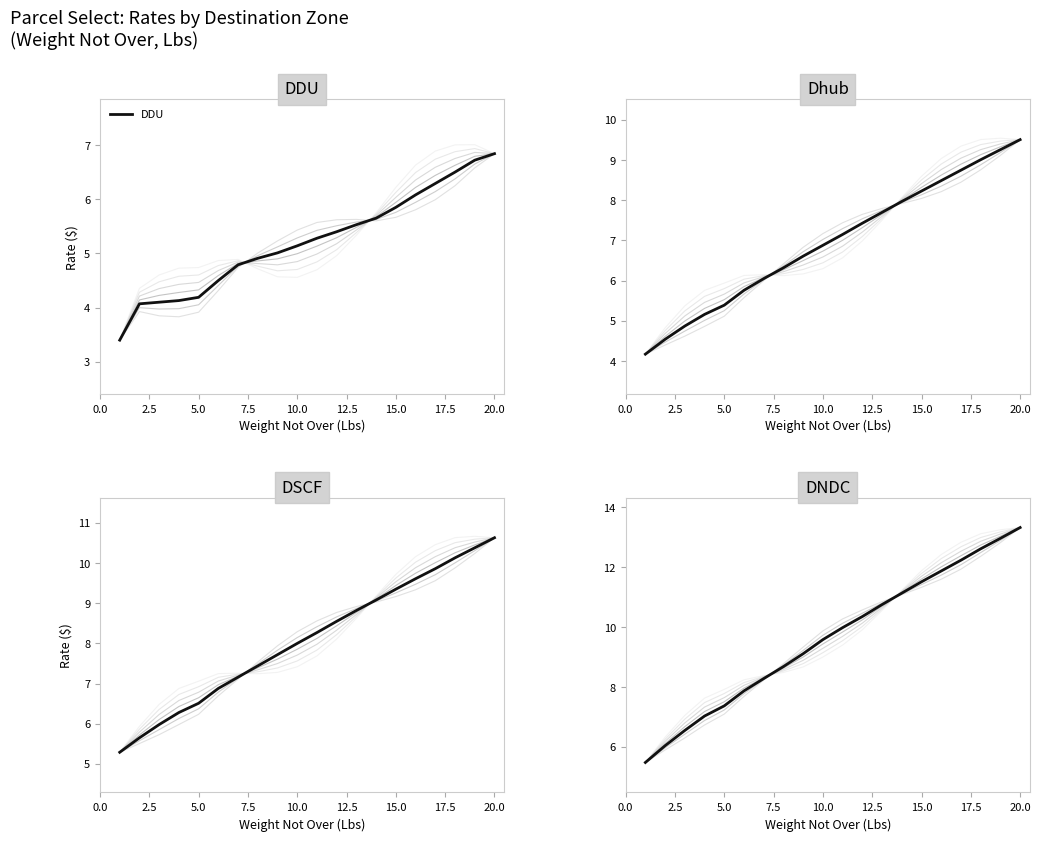

Which series changed the most between 20.0 and 19?

DNDC